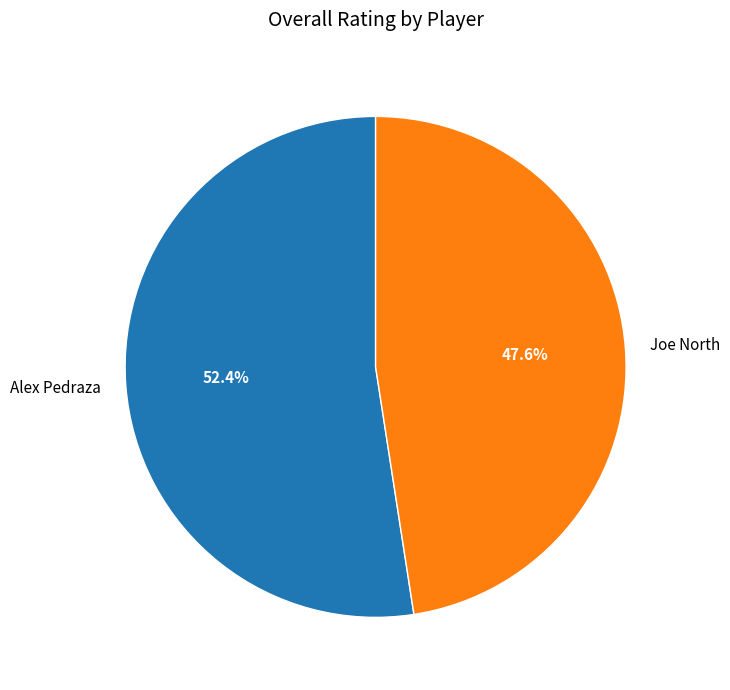

Does Joe North represent more than half of the total?

No